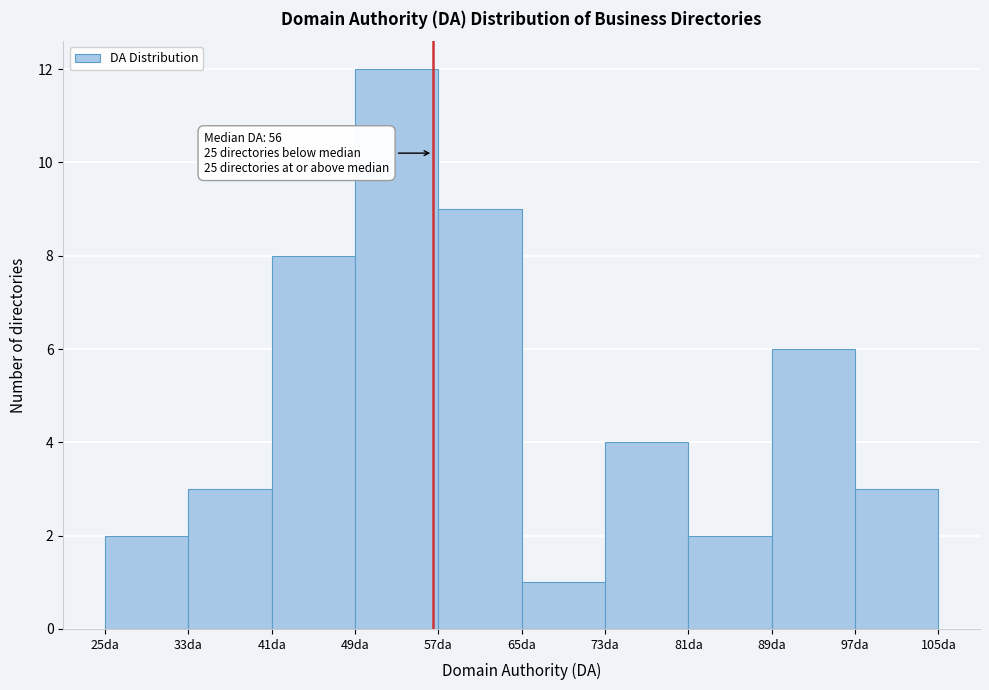

Over which range of the x-axis is the bar tallest?

49 to 57